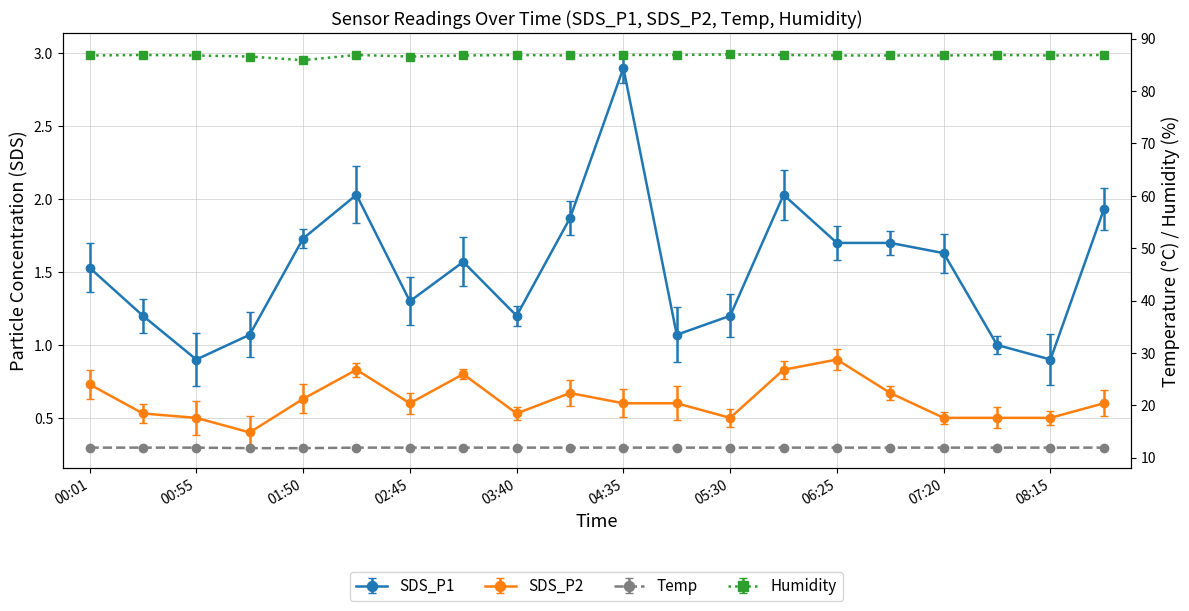

True or false: Temp has a value of 7.4 at 05:30.

False